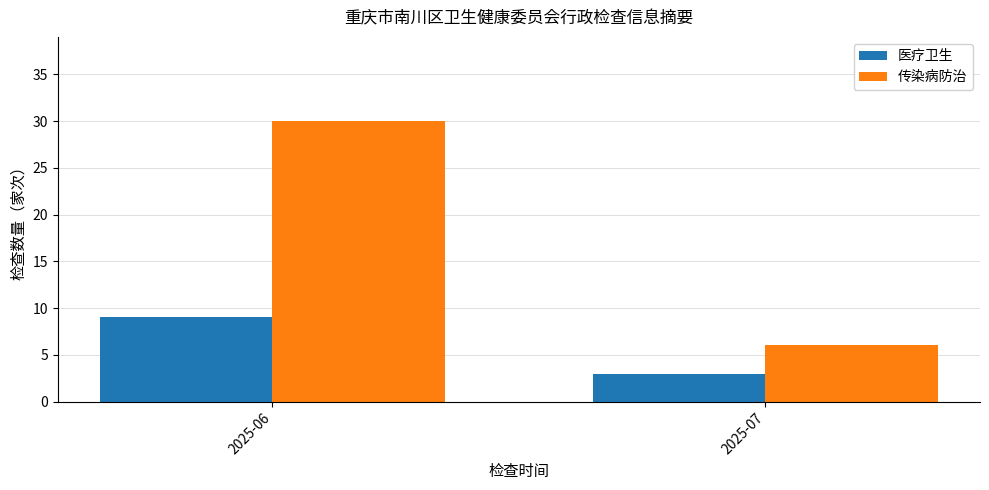

Which series has the largest total across all categories?

传染病防治